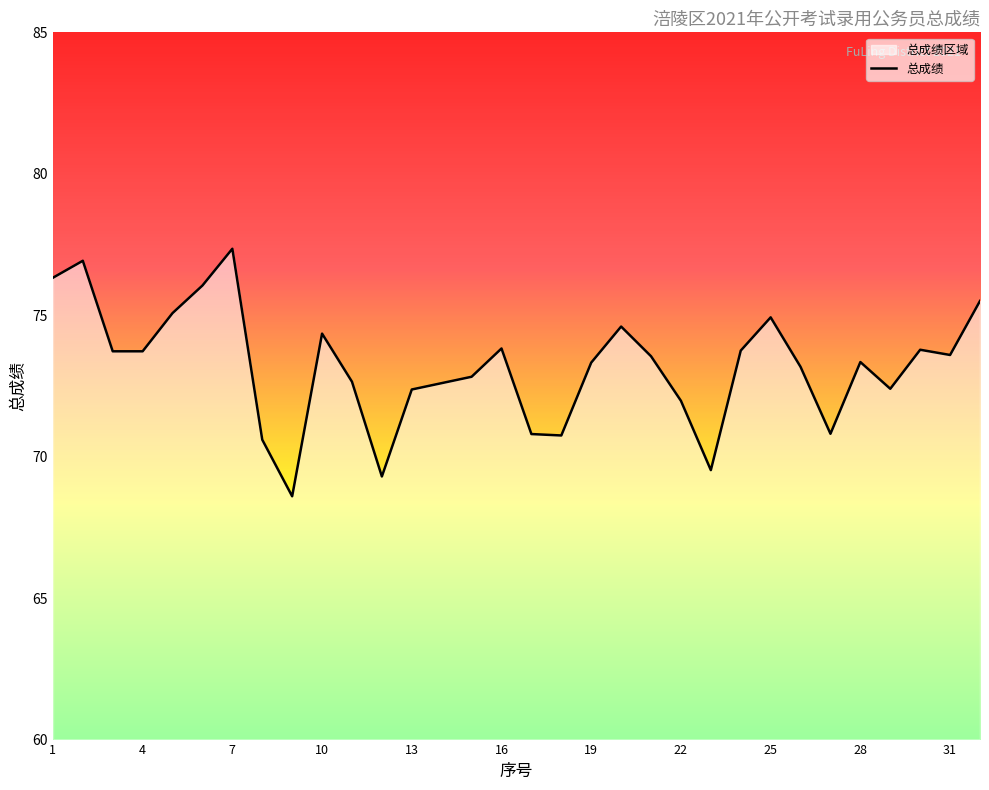

Reading left to right, list all the values displayed in this chart.

1=76.3	2=76.9	3=73.7	4=73.7	5=75.1	6=76.0	7=77.3	8=70.6	9=68.6	10=74.3	11=72.7	12=69.3	13=72.4	14=72.6	15=72.8	16=73.8	17=70.8	18=70.8	19=73.3	20=74.6	21=73.5	22=72.0	23=69.5	24=73.8	25=74.9	26=73.2	27=70.8	28=73.3	29=72.4	30=73.8	31=73.6	32=75.5